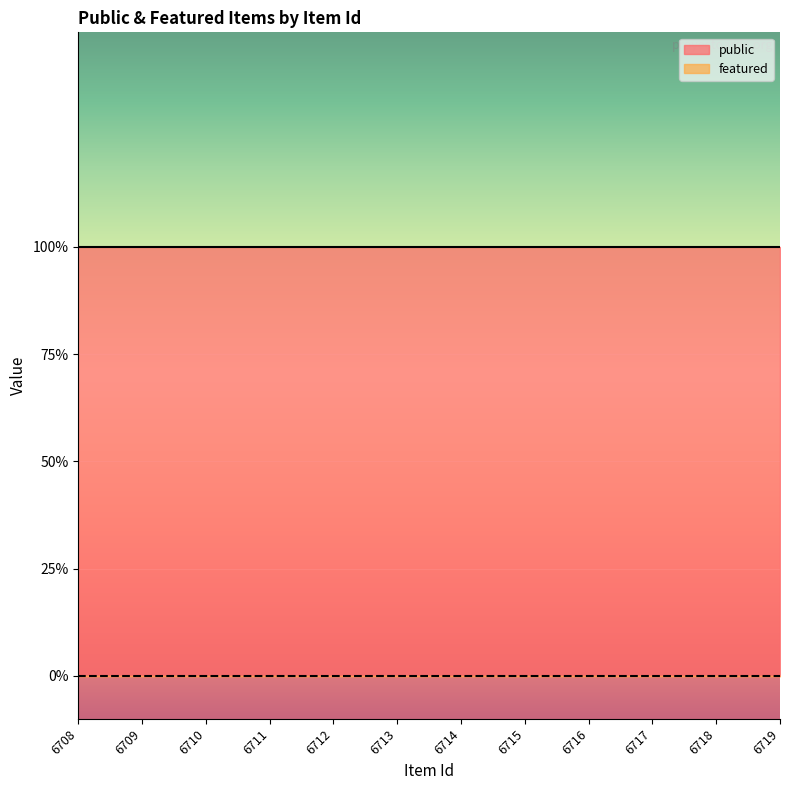

True or false: featured and public intersect in this chart.

False